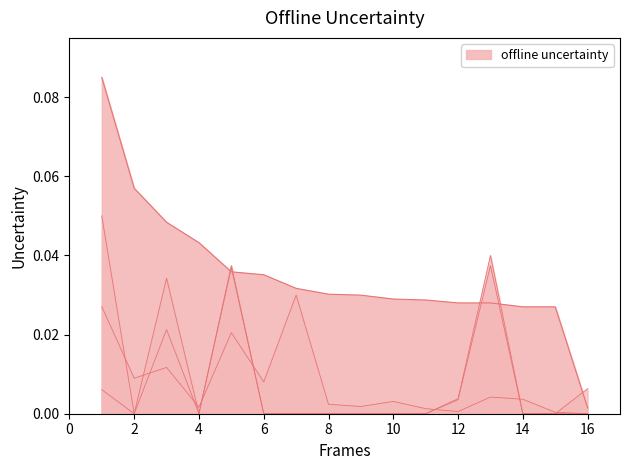

The Citable Docs. (3years) series shows 0.0 at 4. True or false?

False